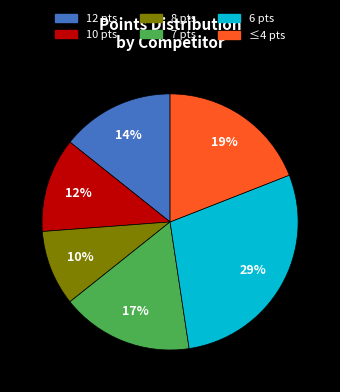

What percentage is the 10 pts slice, to the nearest percent?

12%